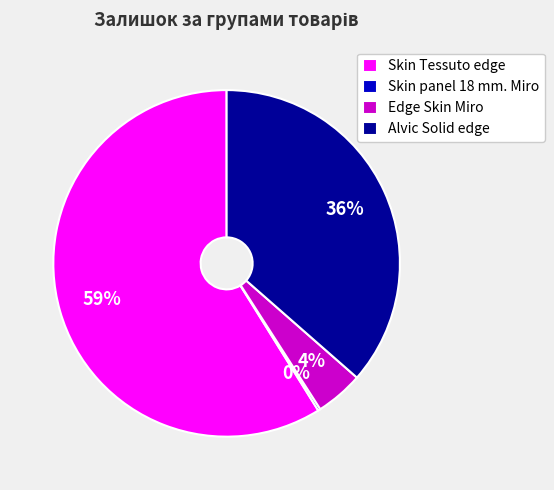

Does Skin Tessuto edge account for over 50% of the chart?

Yes